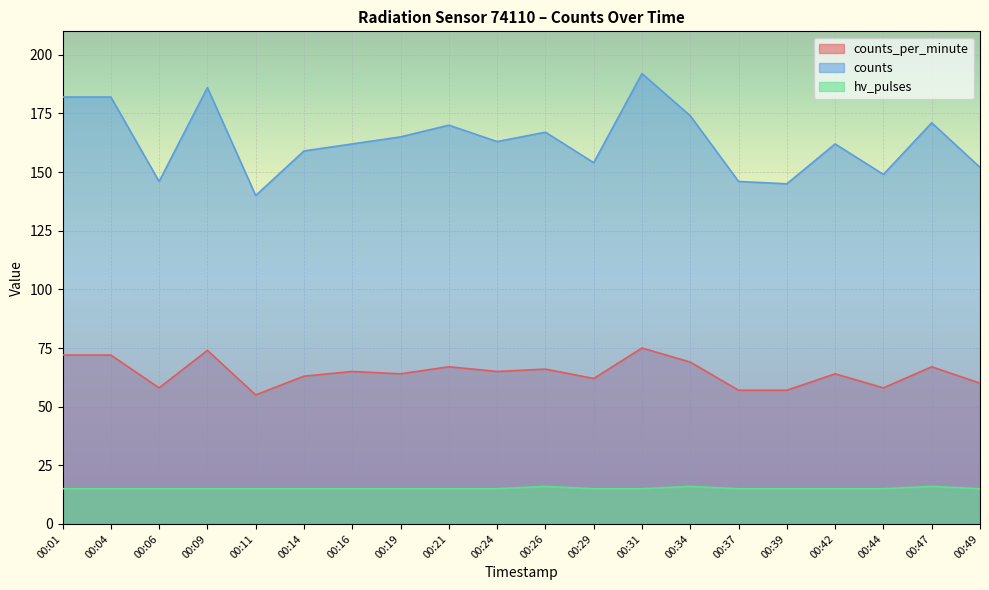

Reading left to right, what are all the values shown in this chart?

counts_per_minute: 00:01=72	00:04=72	00:06=58	00:09=74	00:11=55	00:14=63	00:16=65	00:19=64	00:21=67	00:24=65	00:26=66	00:29=62	00:31=75	00:34=69	00:37=57	00:39=57	00:42=64	00:44=58	00:47=67	00:49=60
counts: 00:01=182	00:04=182	00:06=146	00:09=186	00:11=140	00:14=159	00:16=162	00:19=165	00:21=170	00:24=163	00:26=167	00:29=154	00:31=192	00:34=174	00:37=146	00:39=145	00:42=162	00:44=149	00:47=171	00:49=152
hv_pulses: 00:01=15	00:04=15	00:06=15	00:09=15	00:11=15	00:14=15	00:16=15	00:19=15	00:21=15	00:24=15	00:26=16	00:29=15	00:31=15	00:34=16	00:37=15	00:39=15	00:42=15	00:44=15	00:47=16	00:49=15